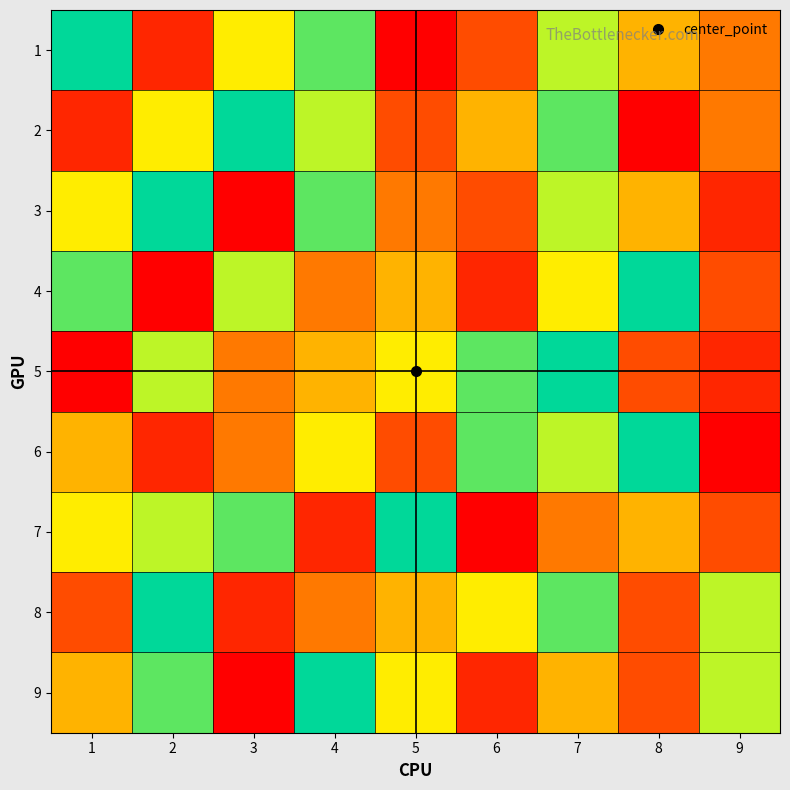

List the series in order of their peak value, lowest first.

1, 2, 3, 4, 5, 6, 7, 8, 9